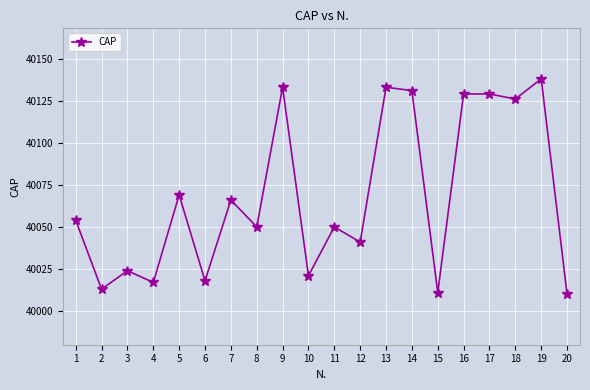

True or false: the data has more than 1 interior local peaks.

True